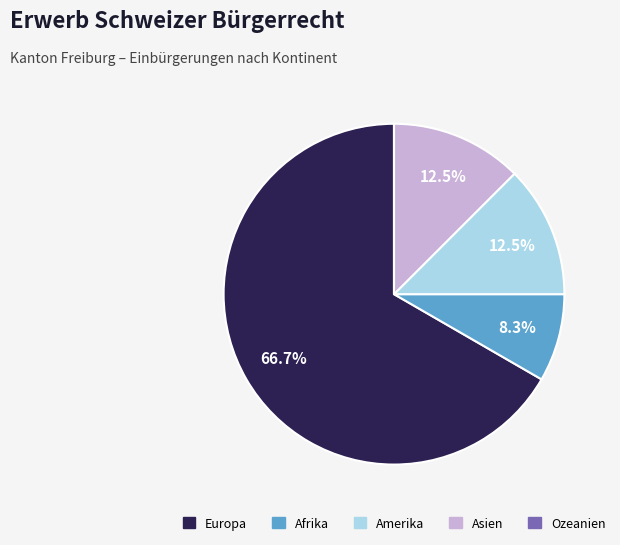

The Afrika slice represents 15% of the pie. True or false?

False